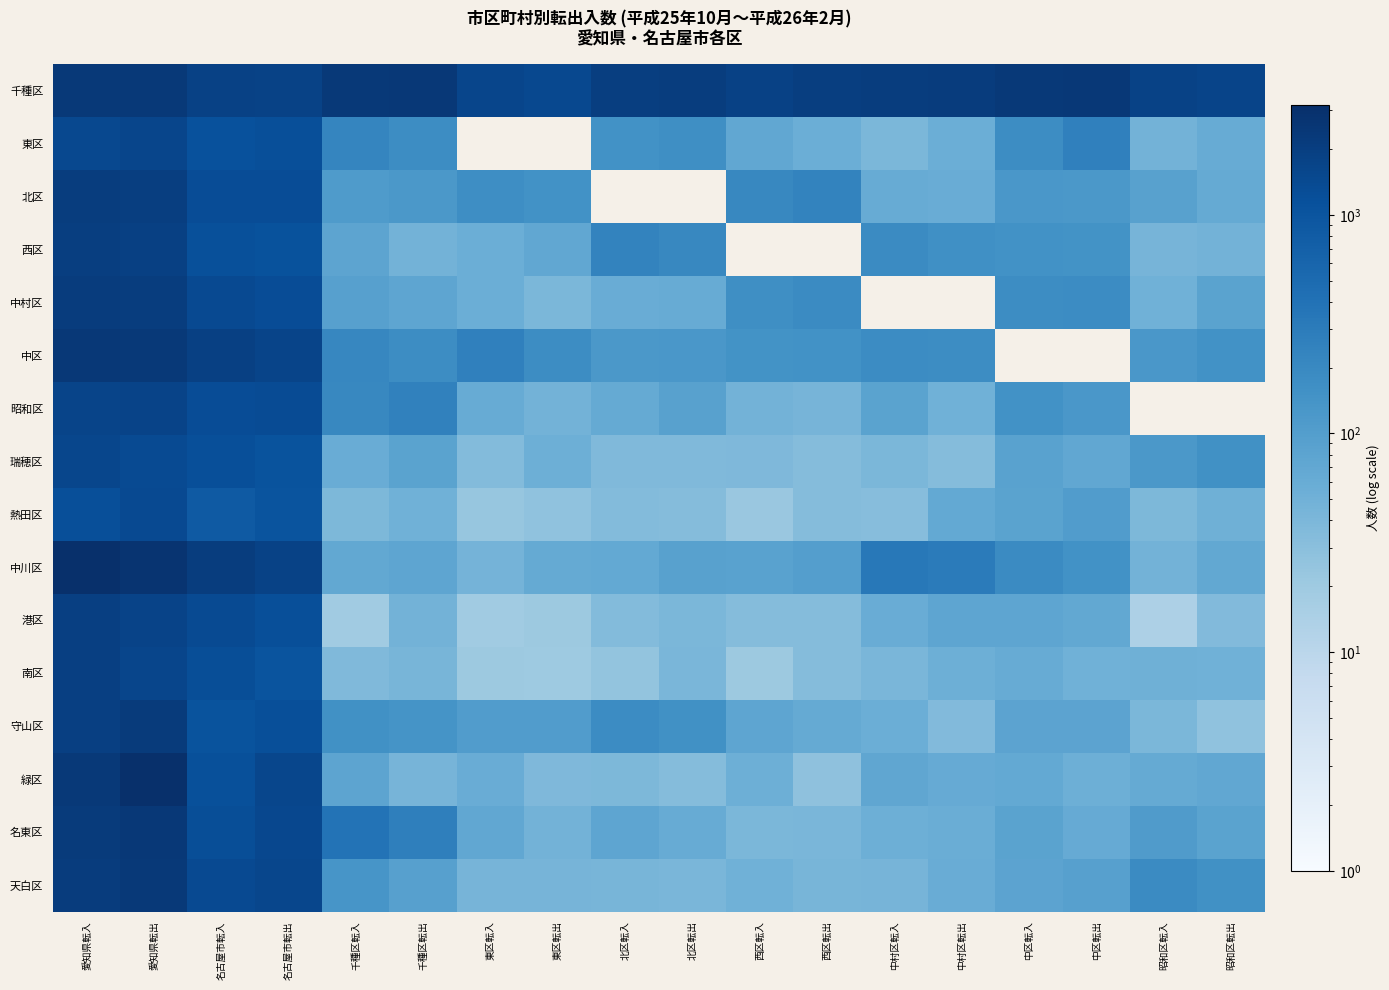

List the series in order of their peak value, lowest first.

熱田区, 瑞穂区, 東区, 昭和区, 南区, 港区, 西区, 北区, 中村区, 守山区, 天白区, 名東区, 千種区, 中区, 緑区, 中川区